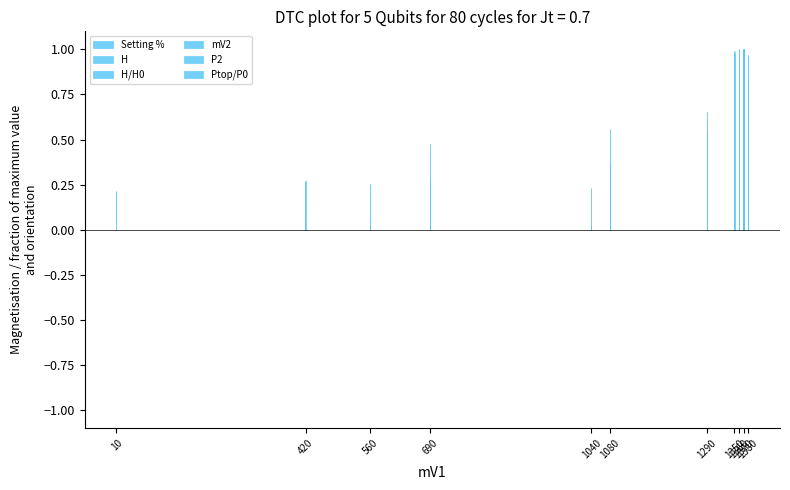

What is the sum of all H values?

13.4